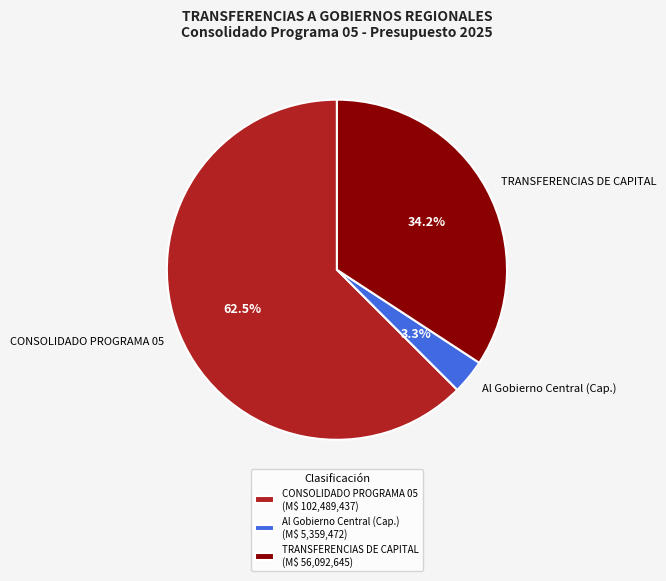

What is the ratio of the value at TRANSFERENCIAS DE CAPITAL to the value at CONSOLIDADO PROGRAMA 05?

0.5